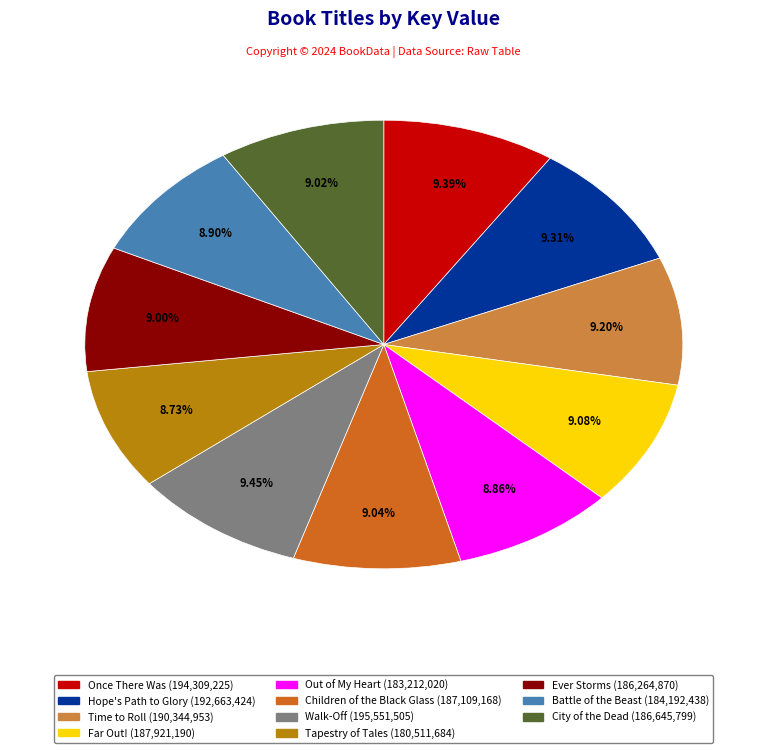

What is the ratio of the value at Once There Was to the value at Time to Roll?

1.0